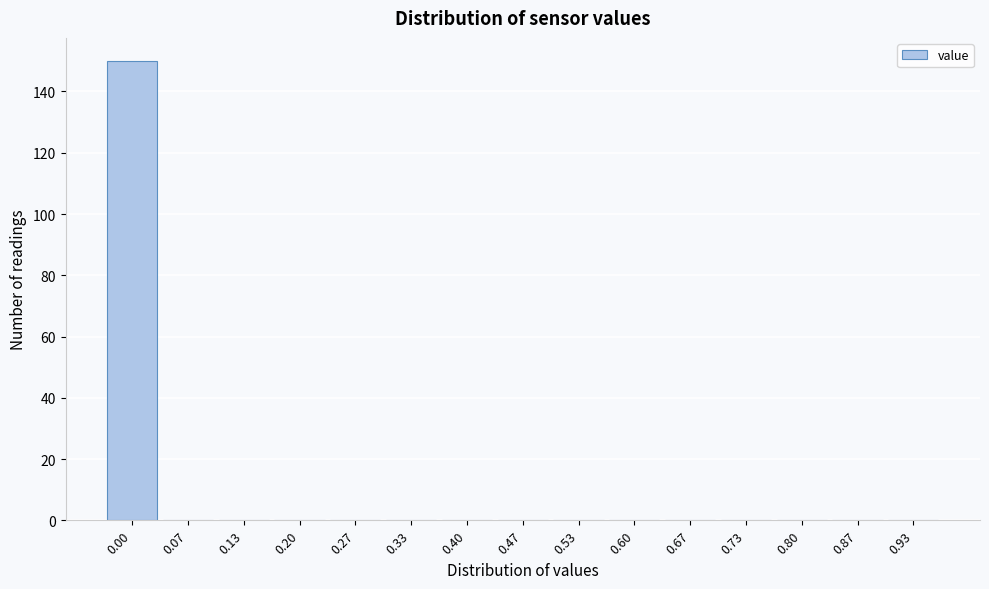

Reading right to left, extract all data points from this chart.

0.93=0	0.87=0	0.80=0	0.73=0	0.67=0	0.60=0	0.53=0	0.47=0	0.40=0	0.33=0	0.27=0	0.20=0	0.13=0	0.07=0	0.00=150